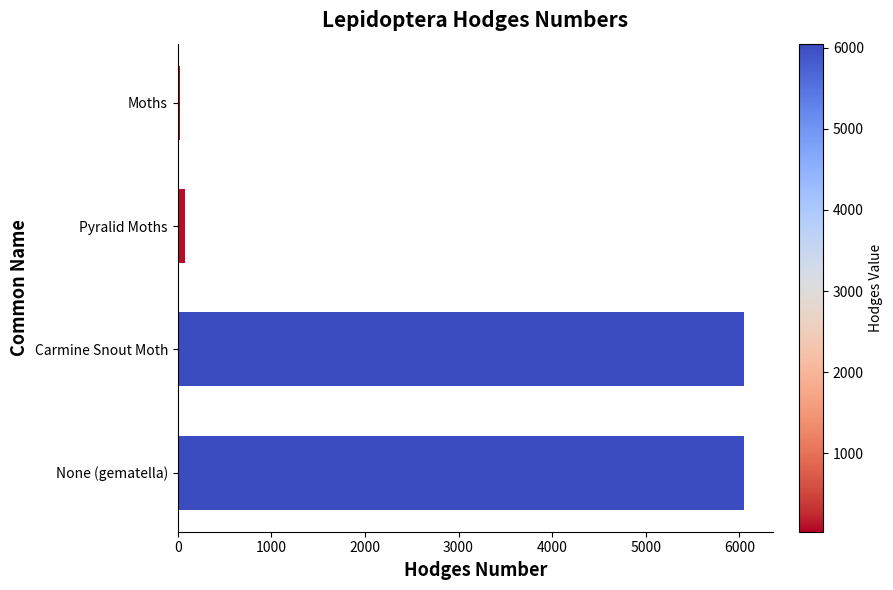

The value at None (gematella) is 6048.0. True or false?

True